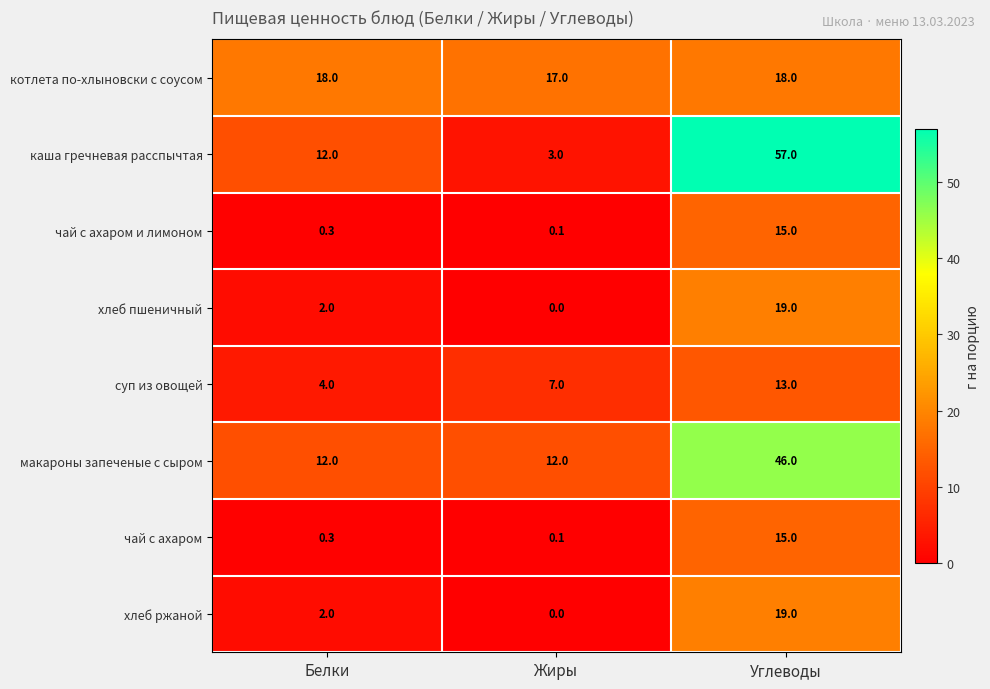

What is the maximum value for котлета по-хлыновски с соусом?

18.0